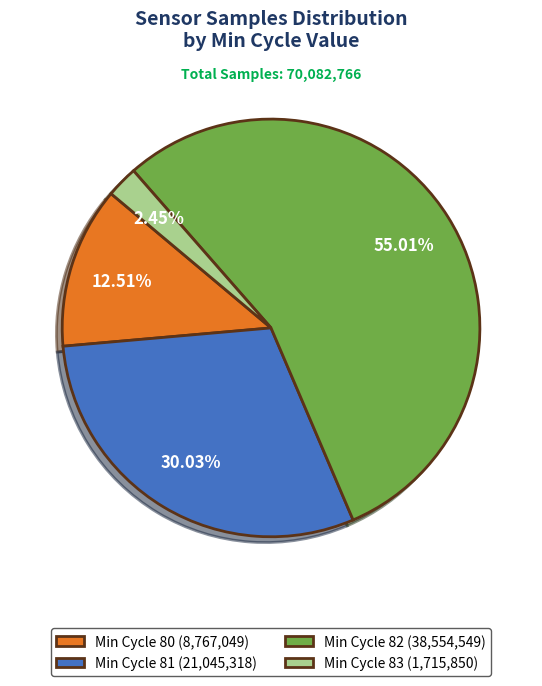

Rank the categories by value from highest to lowest.

Min Cycle 82 (38,554,549), Min Cycle 81 (21,045,318), Min Cycle 80 (8,767,049), Min Cycle 83 (1,715,850)